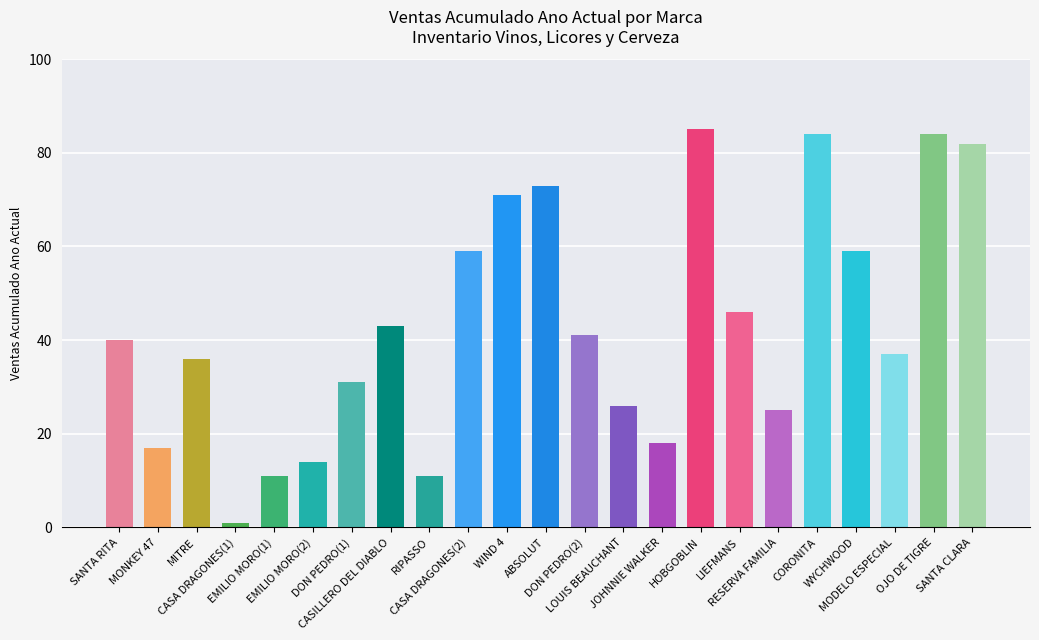

What is the approximate value at CASA DRAGONES(1)?

1